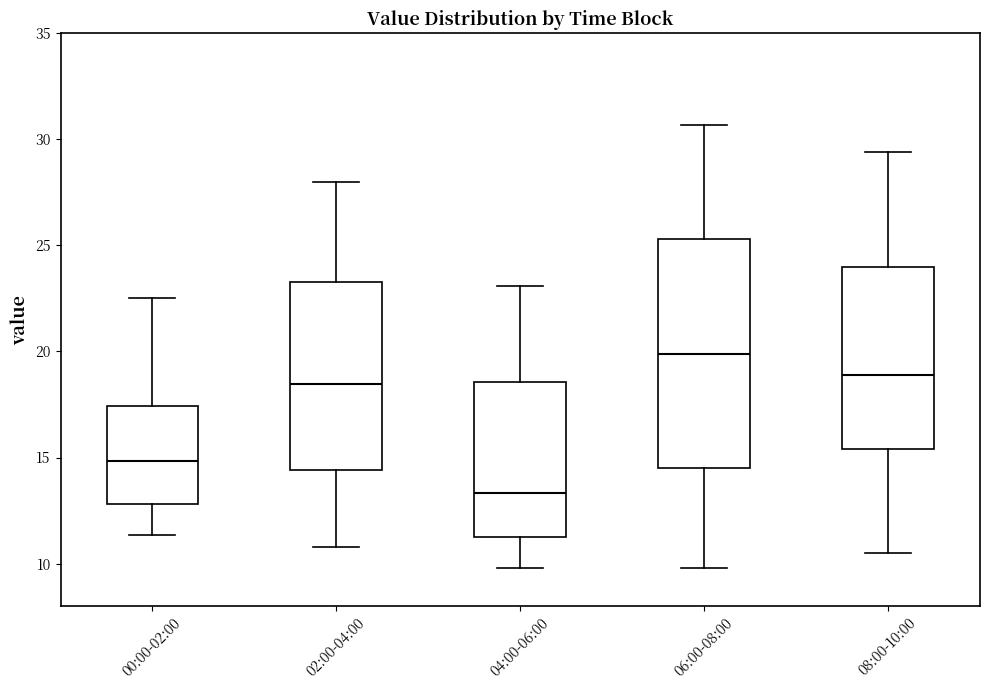

Comparing the boxes themselves (not the whiskers), which one is the tallest?

06:00-08:00